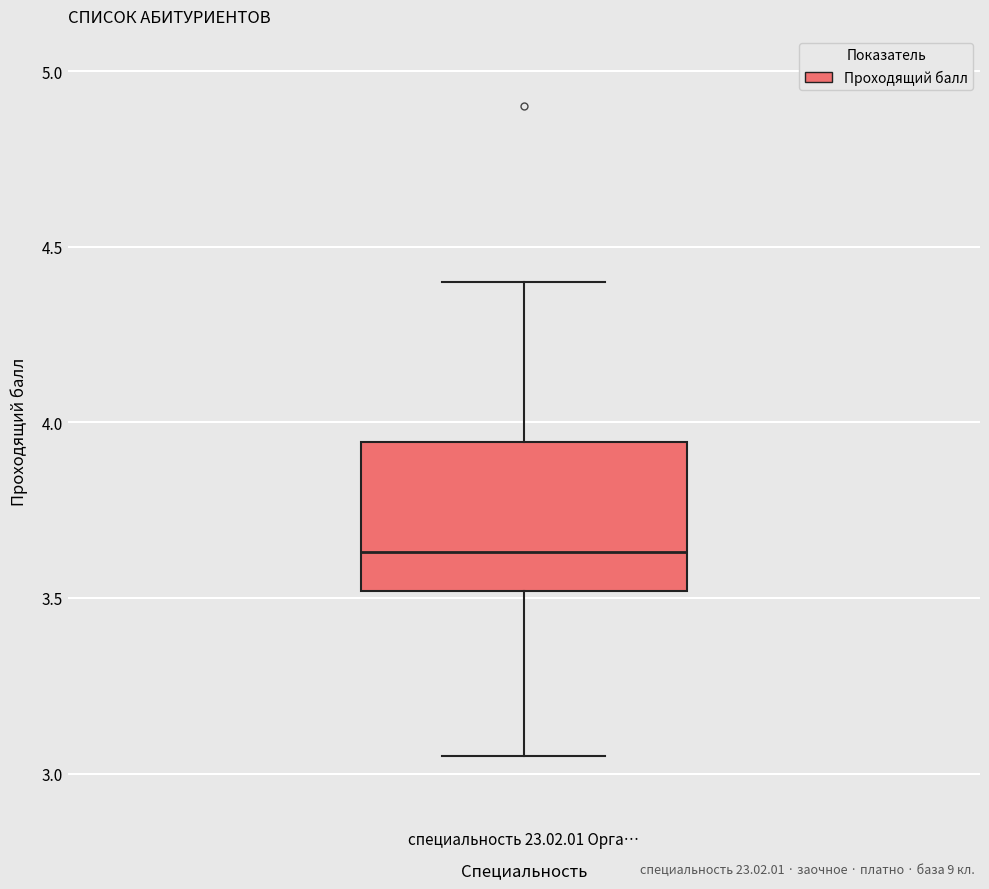

Read this box plot against the y-axis: the position of the median line, the range covered by the box, and the ends of both whiskers. The values are not printed on the chart, so give them approximately, as read against the axis.

median 3.65, box 3.50 to 3.95, whiskers 3.05 to 4.40